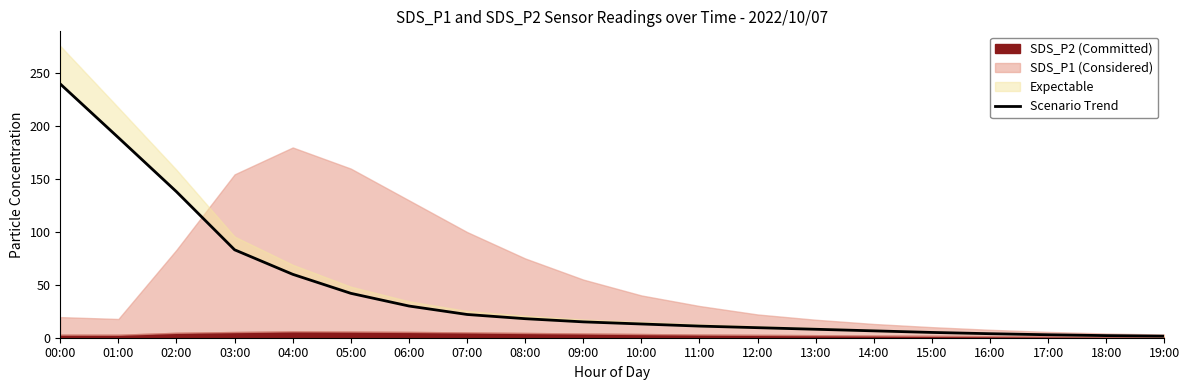

Reading left to right, list all the values displayed in this chart.

240.1	189.3	138.1	83.2	60.0	42.0	30.0	22.0	18.0	15.0	13.0	11.0	9.5	8.0	6.5	5.0	3.8	2.8	2.0	1.5